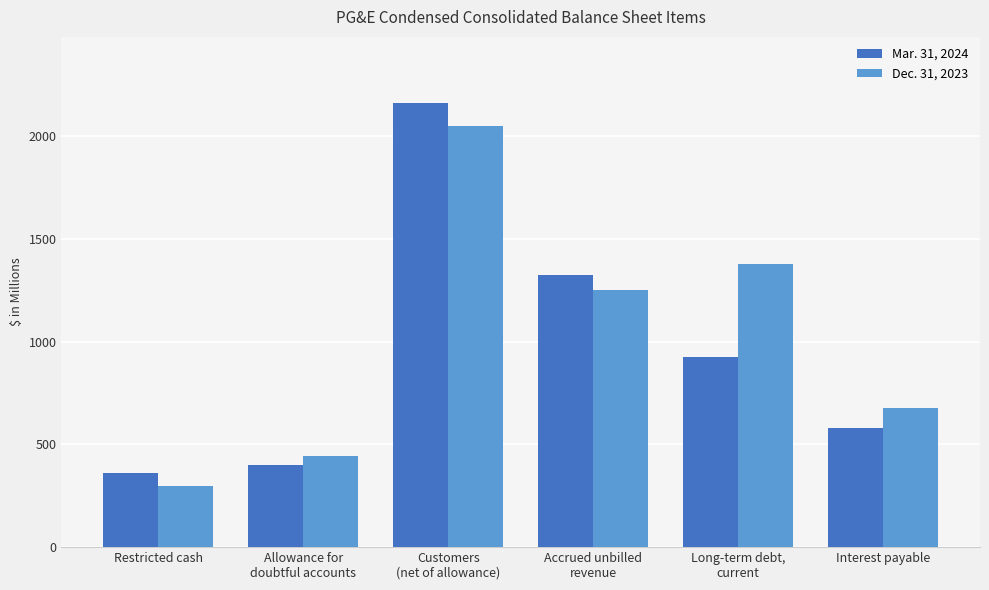

How many series are shown in this chart?

2